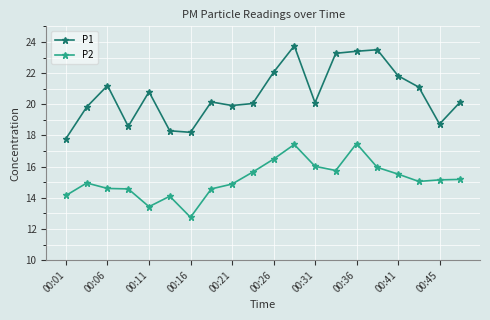

What are all the series names shown in the legend?

P1, P2